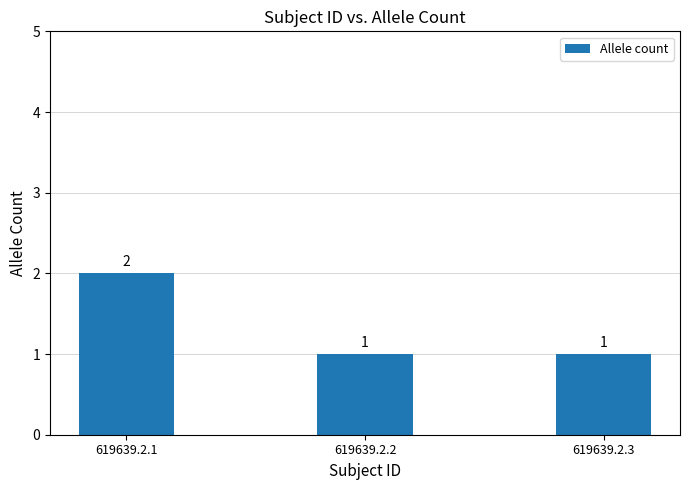

Is it true that the value at 619639.2.1 is 2?

True